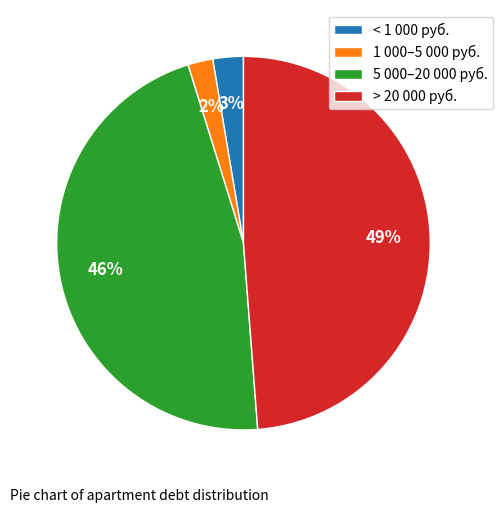

Which category has the biggest portion of the pie?

> 20 000 руб.